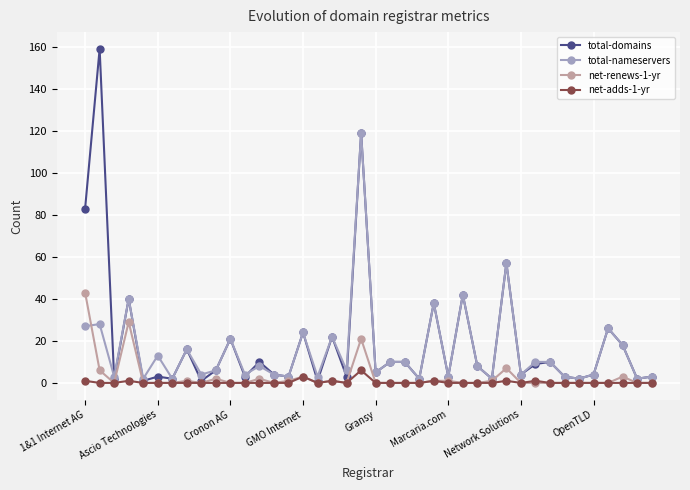

True or false: net-adds-1-yr has more than 0 interior local peaks.

True